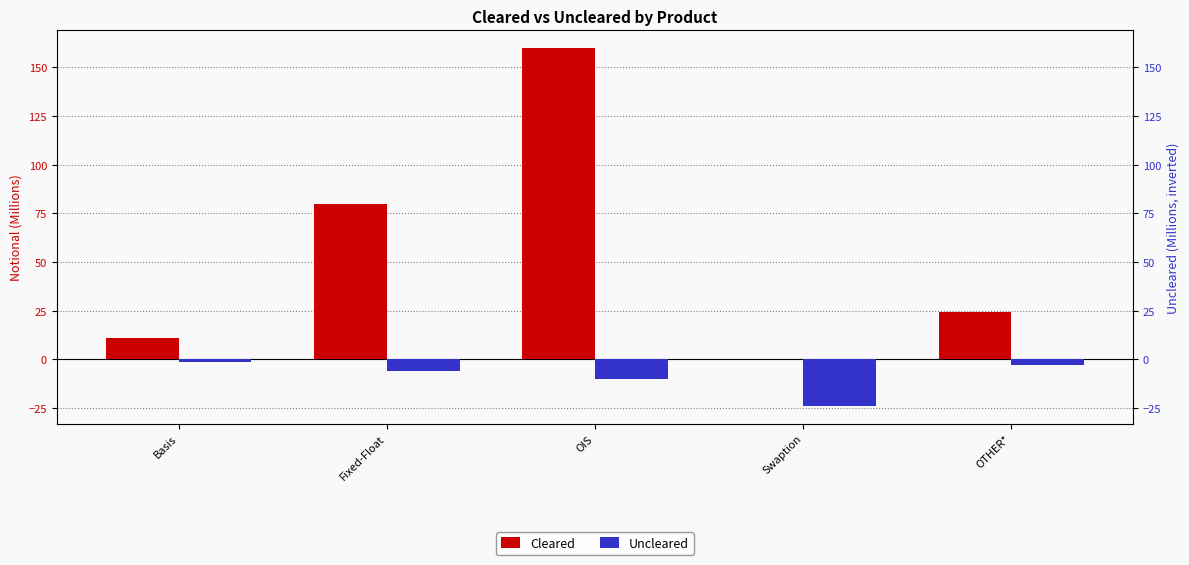

At which category is the sum across all series the highest?

OIS